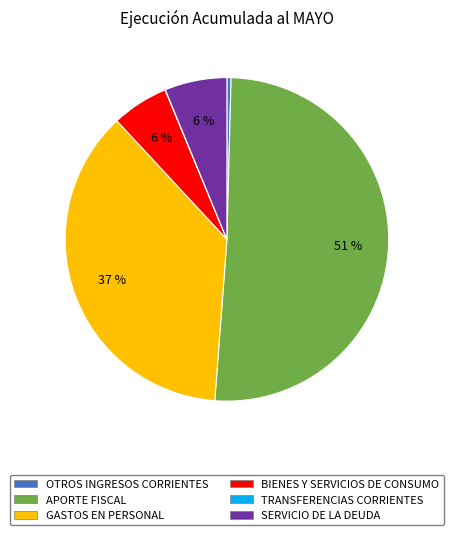

True or false: GASTOS EN PERSONAL accounts for 45% of the total.

False